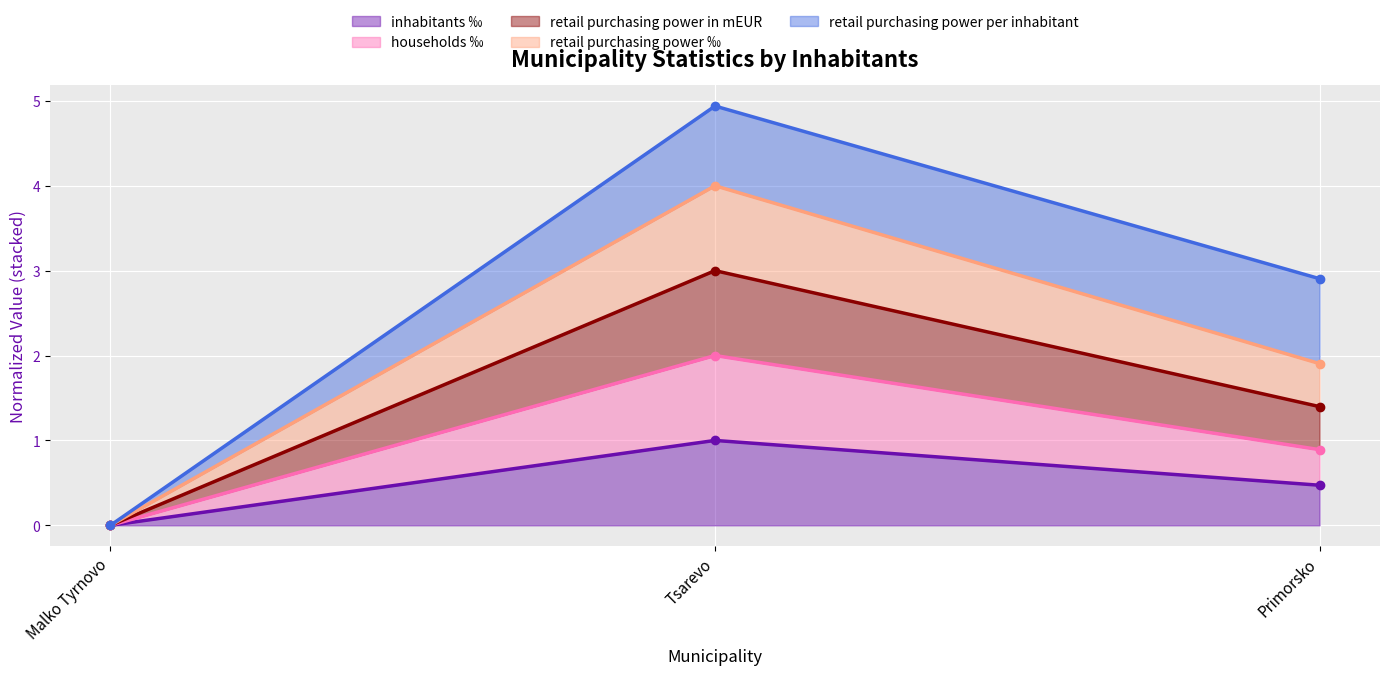

True or false: inhabitants ‰ has a value of 0.6 at Malko Tyrnovo.

False